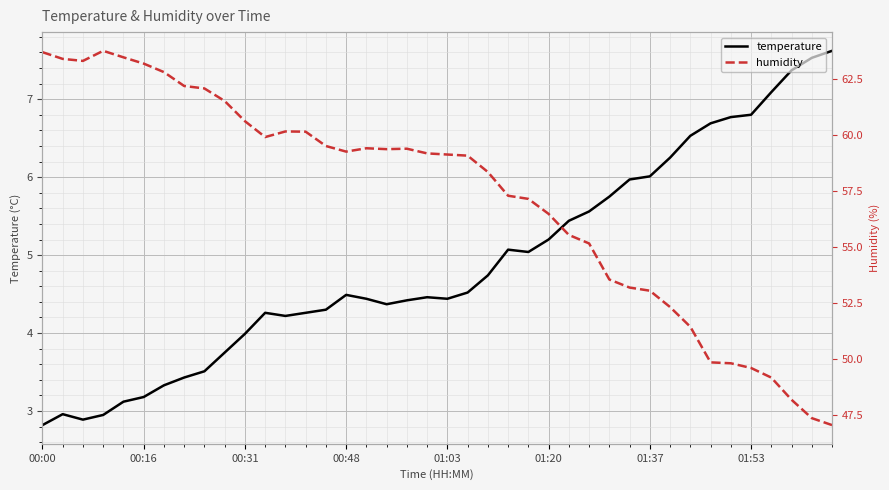

The value of temperature at 01:37 is 6.0. True or false?

True